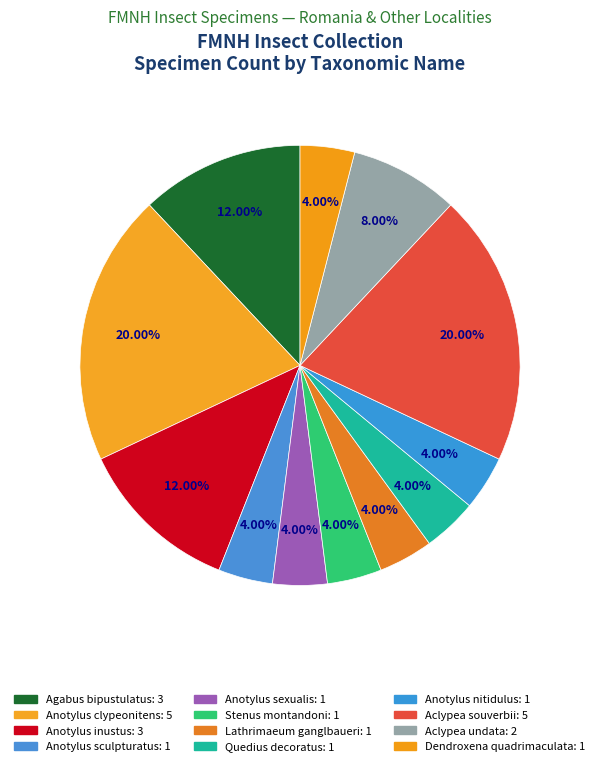

The Anotylus clypeonitens slice represents 20% of the pie. True or false?

True